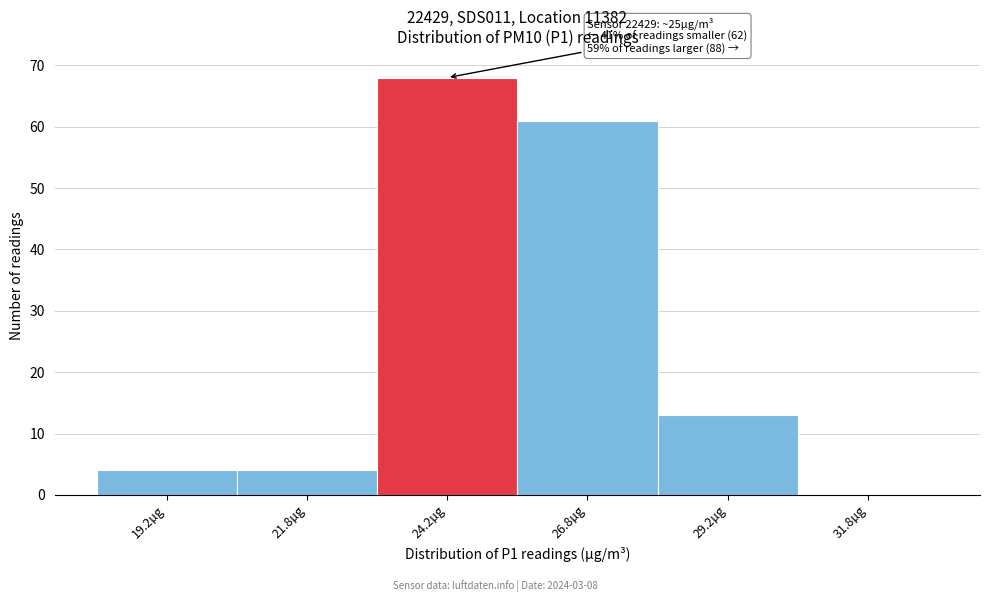

Which range on the x-axis has the tallest bar?

23.0 to 25.5